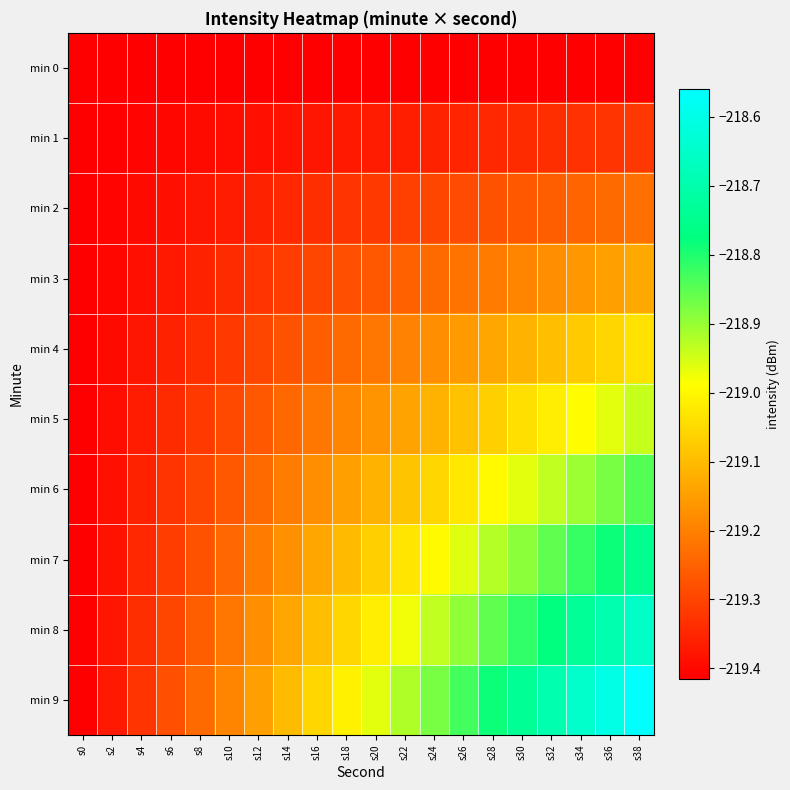

What is the total value across all series at s10?

-2193.0